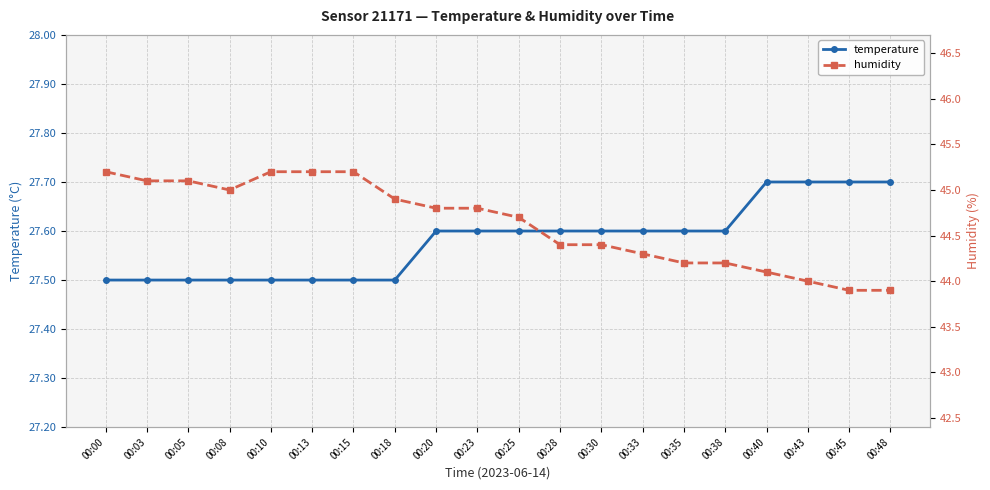

List the series in order of their peak value, highest first.

humidity, temperature